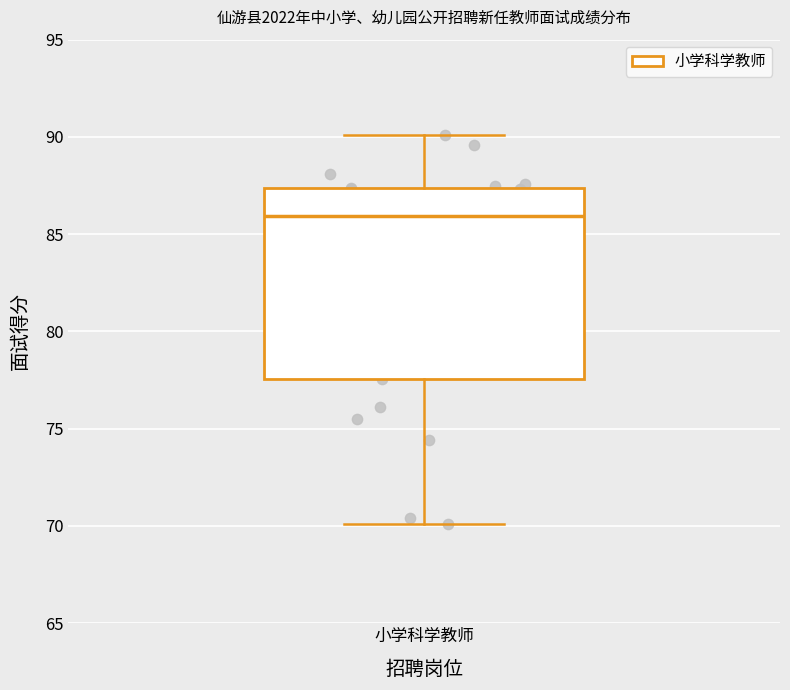

Read this box plot against the y-axis: the position of the median line, the range covered by the box, and the ends of both whiskers. The values are not printed on the chart, so give them approximately, as read against the axis.

median 86.0, box 77.5 to 87.5, whiskers 70.0 to 90.0